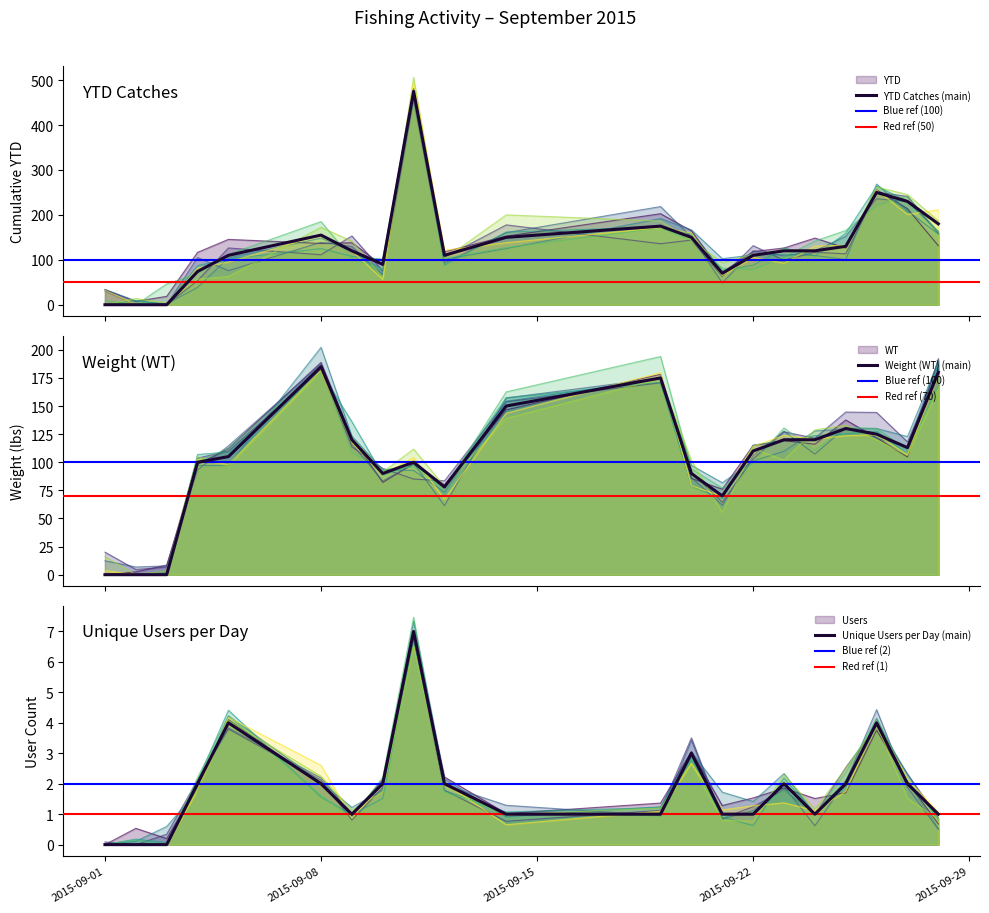

What value does the WT series have at 2015-09-04, to the nearest 50?

100